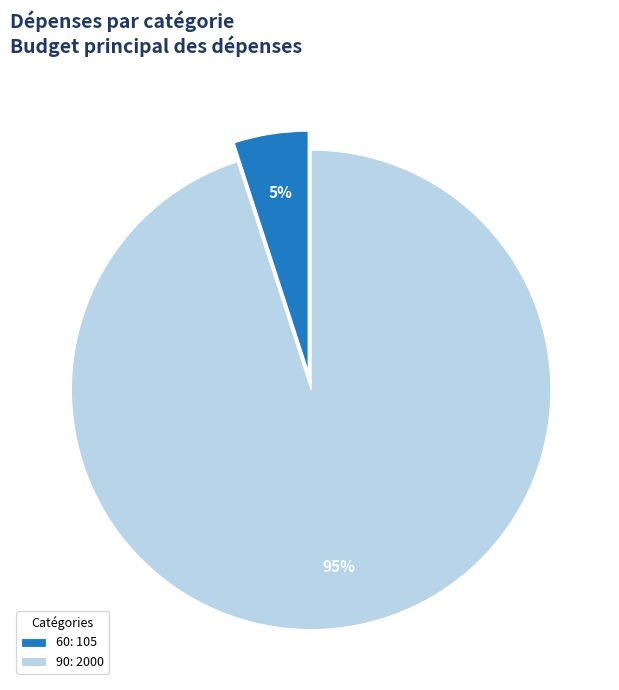

What is the ratio of the value at 60 to the value at 90?

0.1